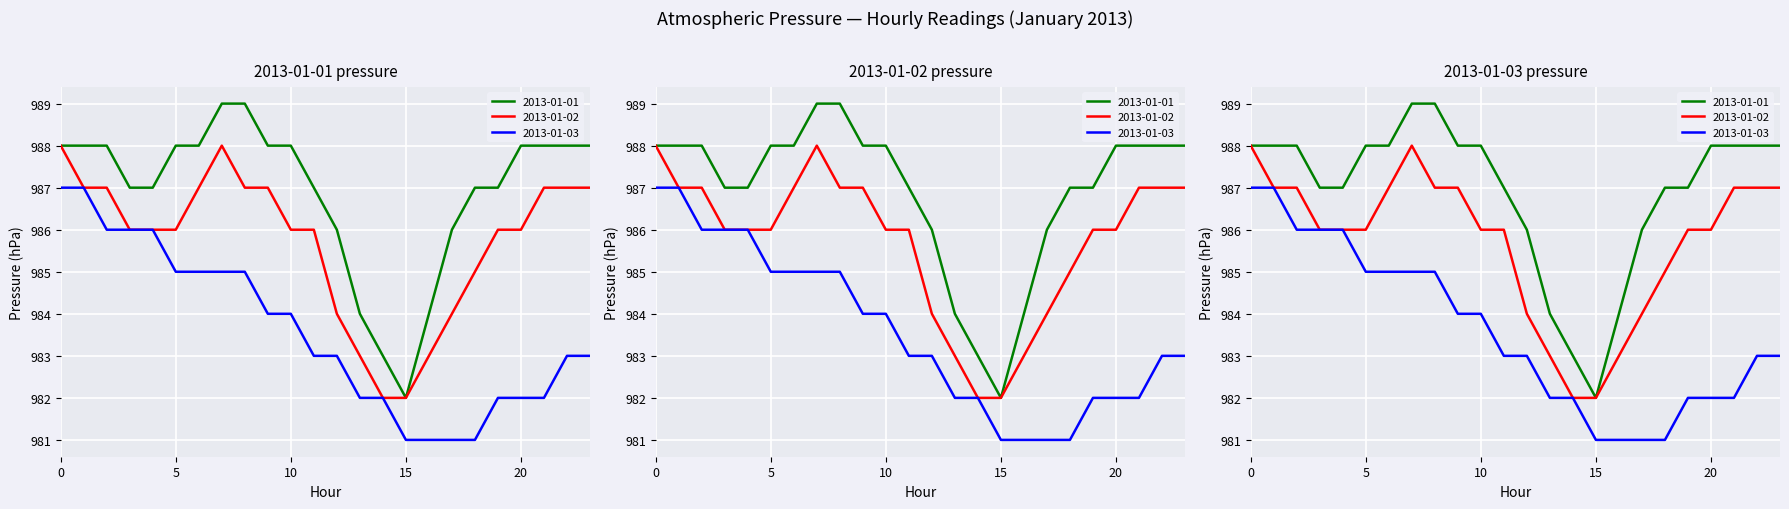

The 2013-01-03 series shows 984 at 10. True or false?

True